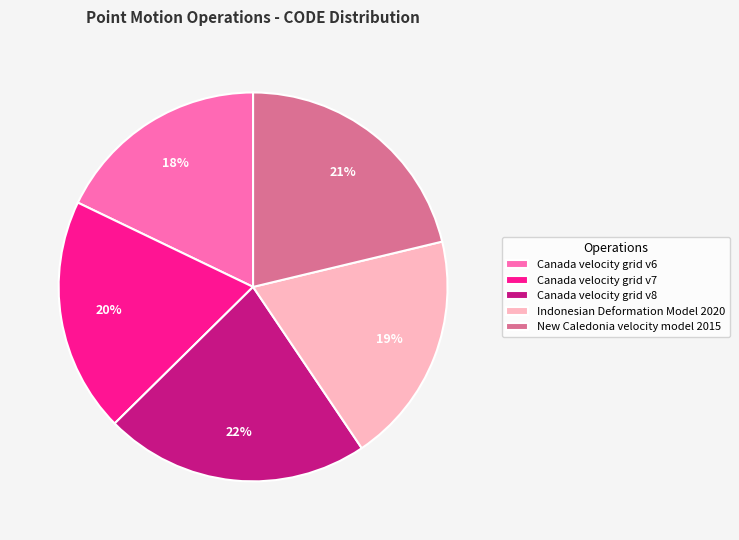

To the nearest percent, what is the difference between the Canada velocity grid v6 and Indonesian Deformation Model 2020 slice percentages?

1%